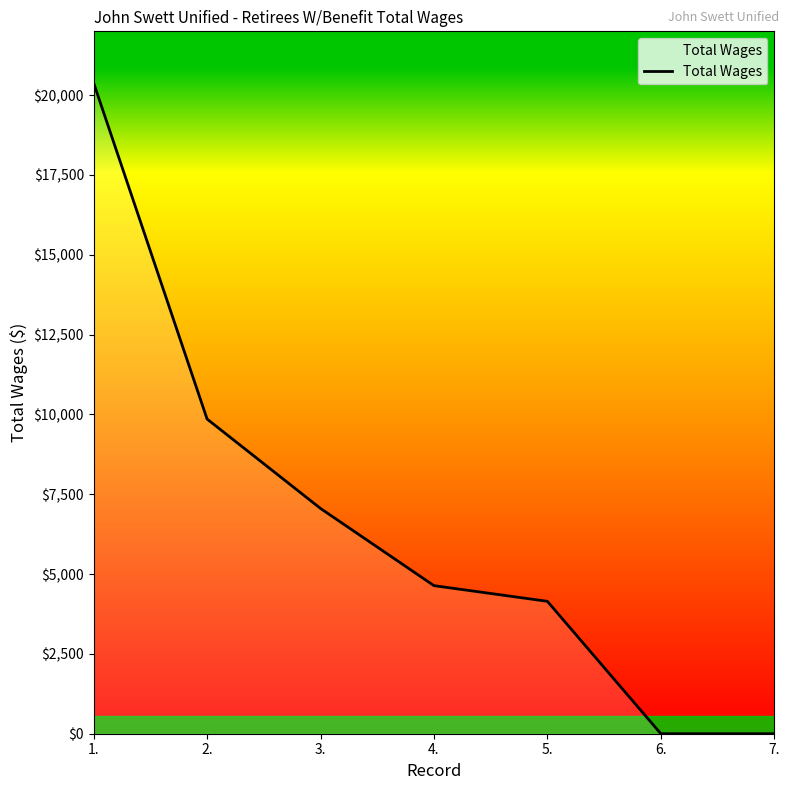

What is the maximum value shown in the chart?

20383